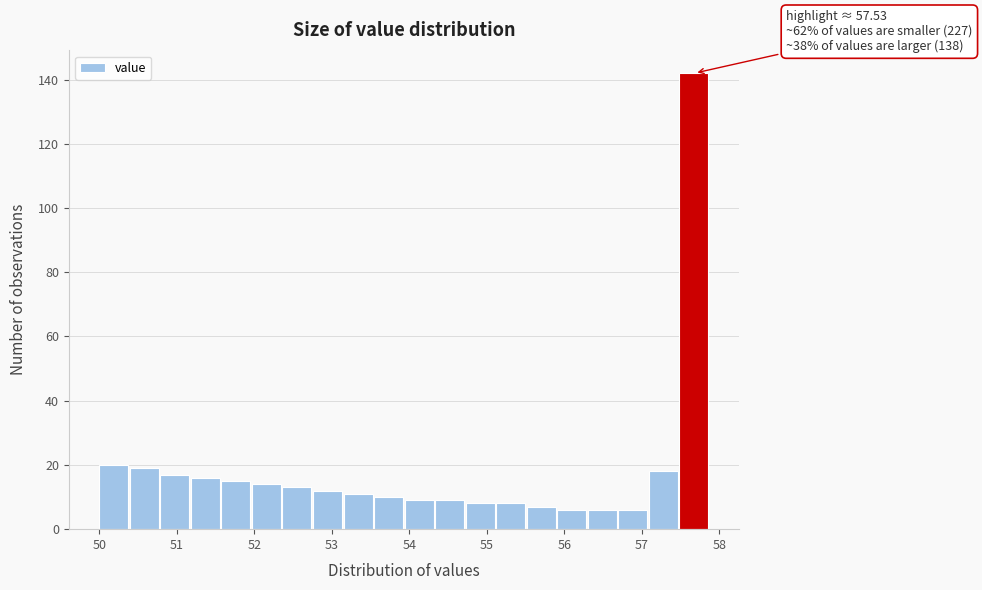

Around what value on the x-axis is the tallest bar? Give the approximate position of its centre, as read against the axis.

57.7